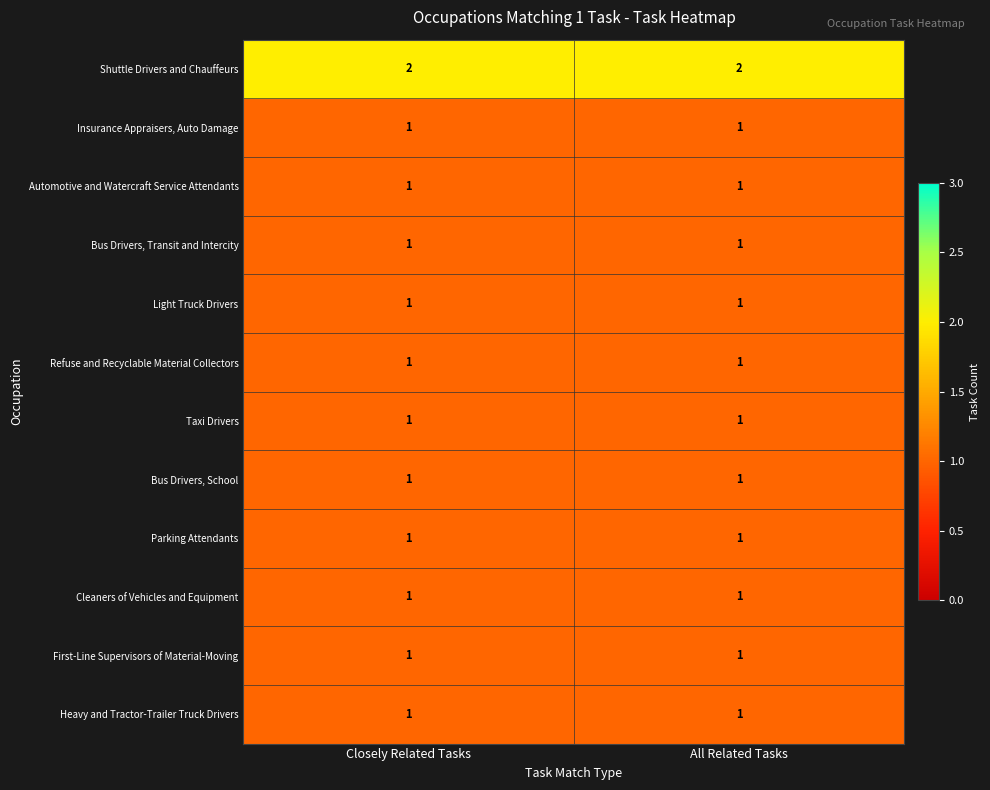

Reading left to right, transcribe all the data shown in this chart.

Shuttle Drivers and Chauffeurs: Closely Related Tasks=2	All Related Tasks=2
Insurance Appraisers, Auto Damage: Closely Related Tasks=1	All Related Tasks=1
Automotive and Watercraft Service Attendants: Closely Related Tasks=1	All Related Tasks=1
Bus Drivers, Transit and Intercity: Closely Related Tasks=1	All Related Tasks=1
Light Truck Drivers: Closely Related Tasks=1	All Related Tasks=1
Refuse and Recyclable Material Collectors: Closely Related Tasks=1	All Related Tasks=1
Taxi Drivers: Closely Related Tasks=1	All Related Tasks=1
Bus Drivers, School: Closely Related Tasks=1	All Related Tasks=1
Parking Attendants: Closely Related Tasks=1	All Related Tasks=1
Cleaners of Vehicles and Equipment: Closely Related Tasks=1	All Related Tasks=1
First-Line Supervisors of Material-Moving: Closely Related Tasks=1	All Related Tasks=1
Heavy and Tractor-Trailer Truck Drivers: Closely Related Tasks=1	All Related Tasks=1